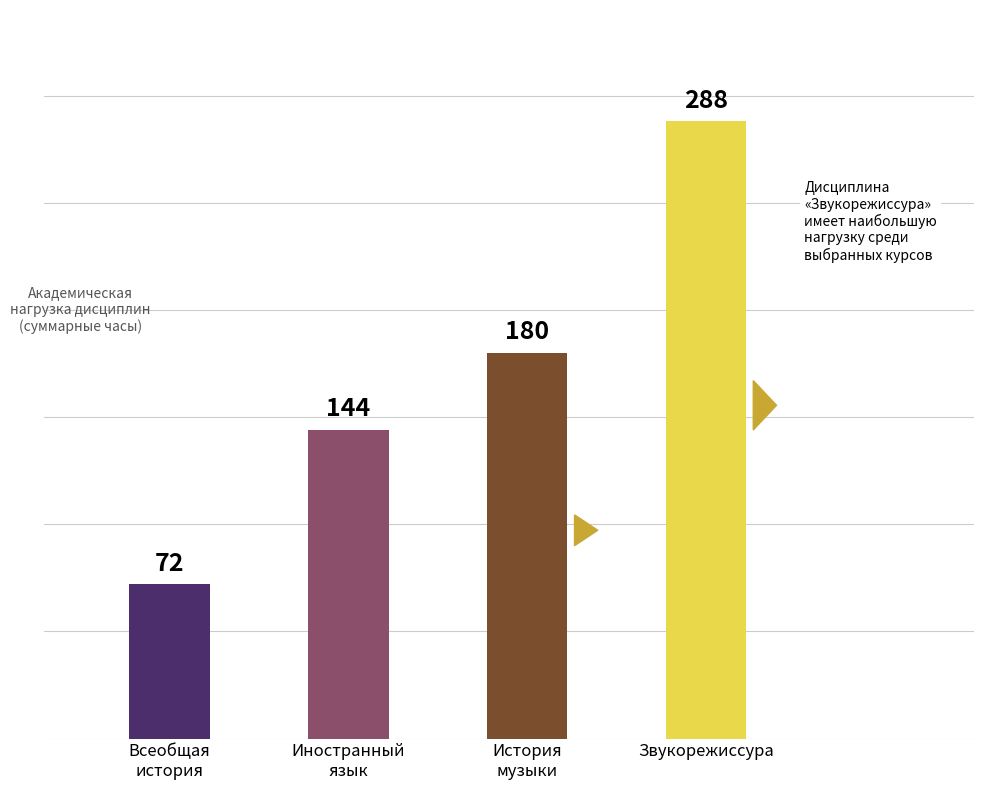

Reading left to right, list all the values displayed in this chart.

Всеобщая
история=72	Иностранный
язык=144	История
музыки=180	Звукорежиссура=288